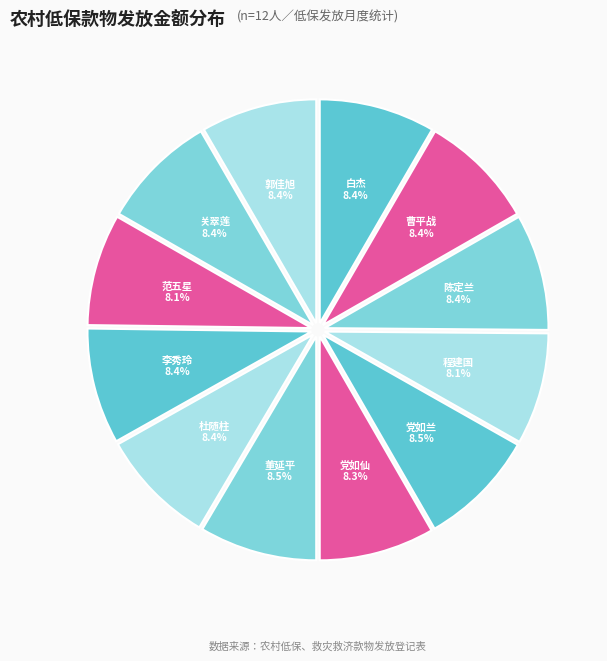

What percentage is NOT represented by 范五星?

91.9%